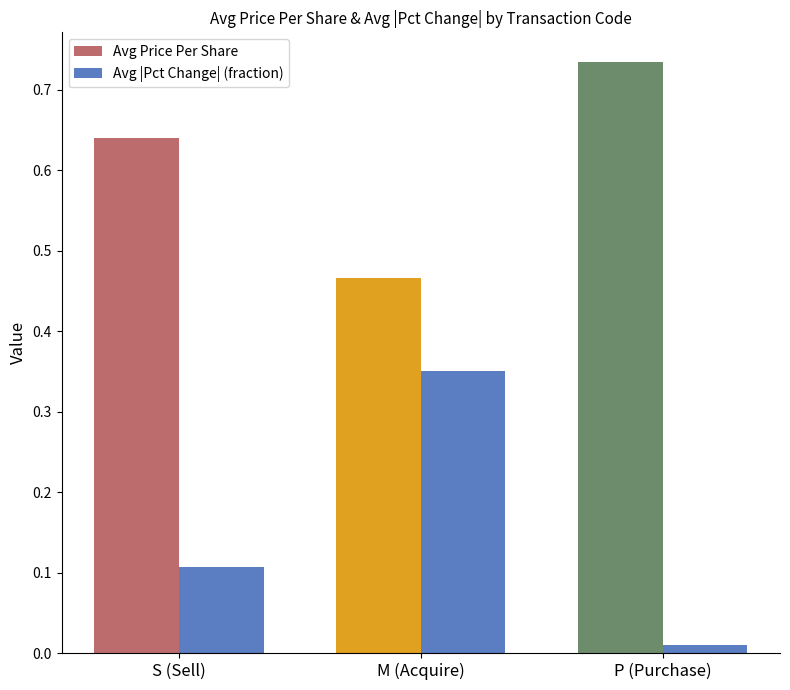

Which series changed the most between M (Acquire) and P (Purchase)?

Avg |Pct Change| (fraction)